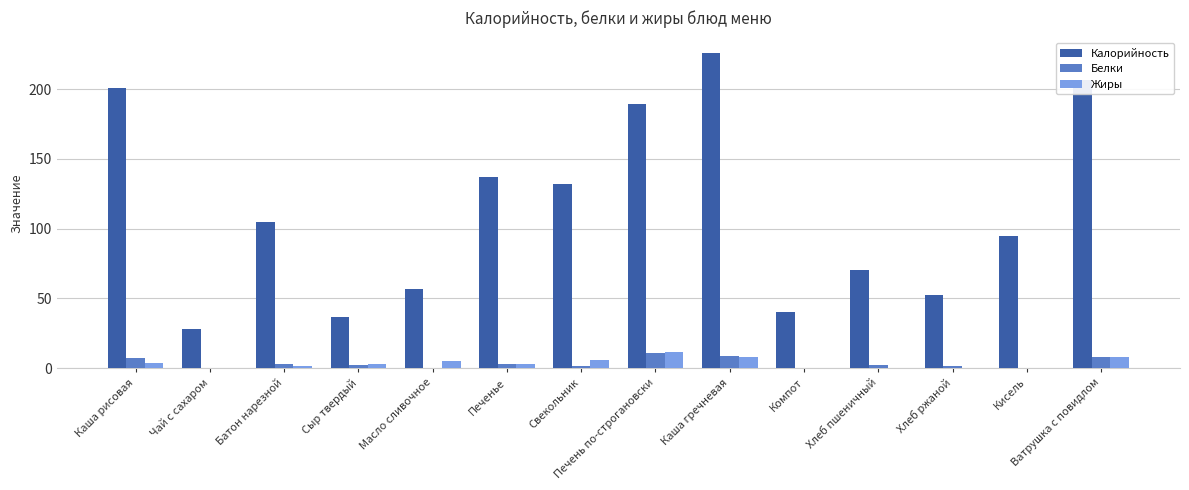

The Калорийность series shows 28.5 at Чай с сахаром. True or false?

True